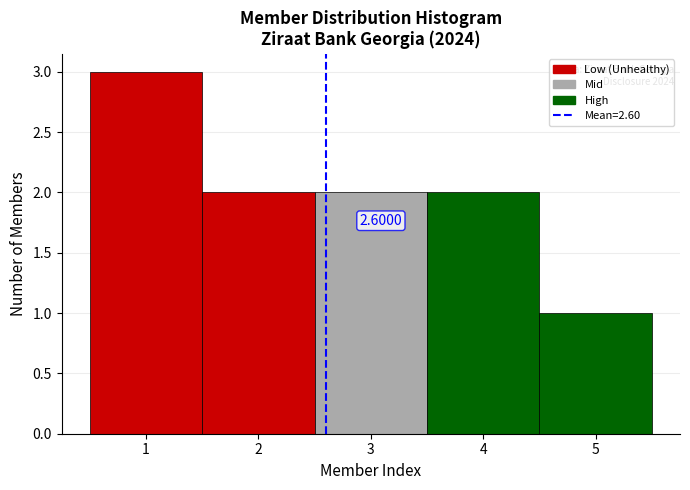

Which range on the x-axis has the tallest bar?

0.5 to 1.5